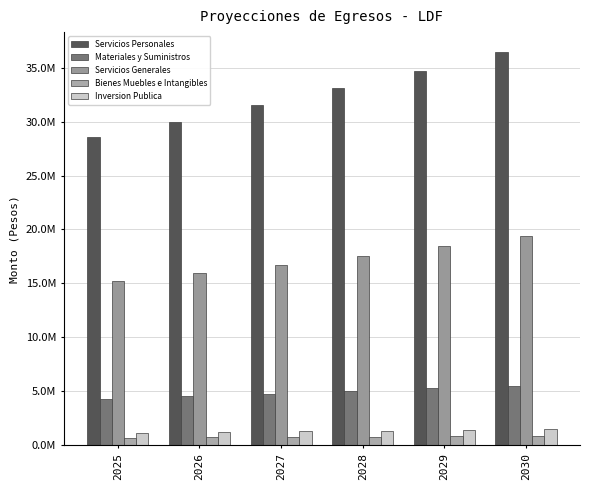

Which category has the lowest value in the Bienes Muebles e Intangibles series?

2025